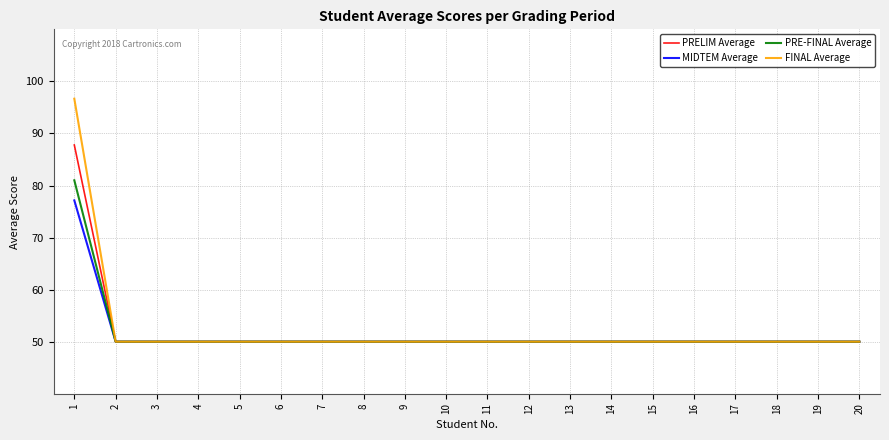

What are all the series names shown in the legend?

PRELIM Average, MIDTEM Average, PRE-FINAL Average, FINAL Average